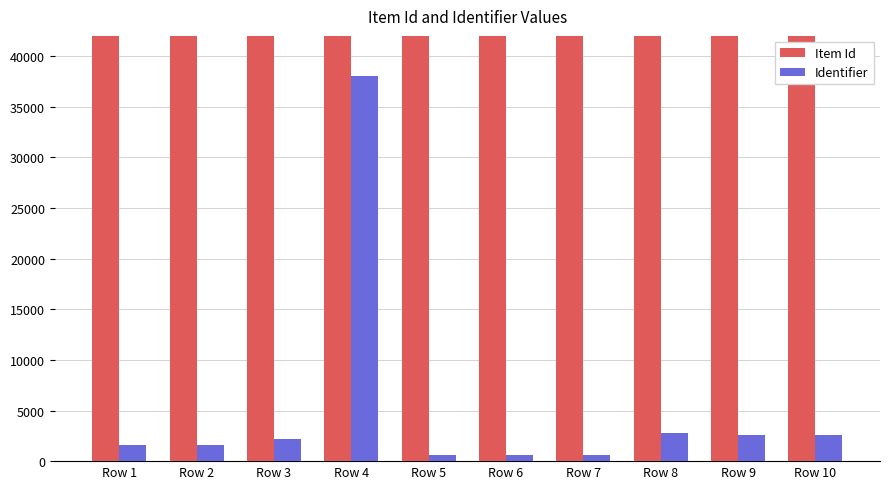

Reading left to right, list all the values displayed in this chart.

Item Id: Row 1=163598	Row 2=163599	Row 3=163600	Row 4=163649	Row 5=163653	Row 6=163654	Row 7=163657	Row 8=163689	Row 9=163721	Row 10=163722
Identifier: Row 1=1628	Row 2=1629	Row 3=2219	Row 4=37995	Row 5=651	Row 6=652	Row 7=648	Row 8=2759	Row 9=2619	Row 10=2620